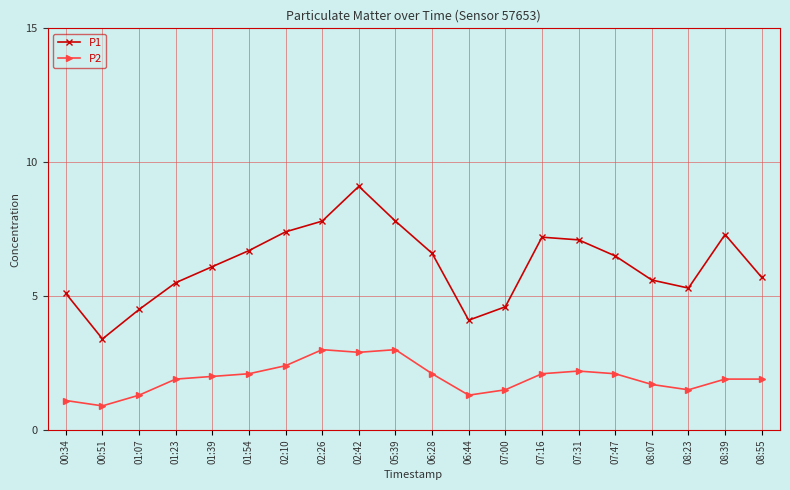

The value of P2 at 02:10 is 1.4. True or false?

False